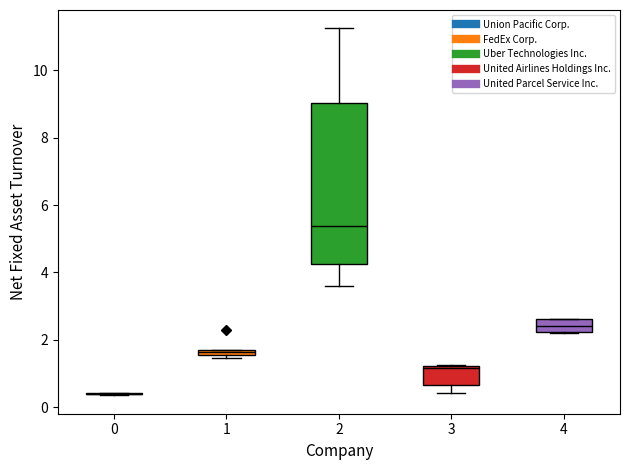

Comparing the boxes themselves (not the whiskers), which one is the tallest?

2